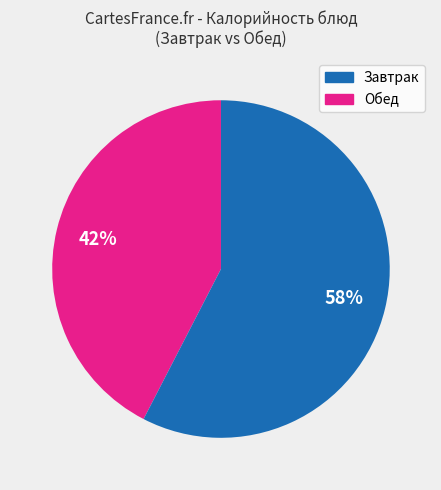

To the nearest percent, what is the average slice percentage?

50%